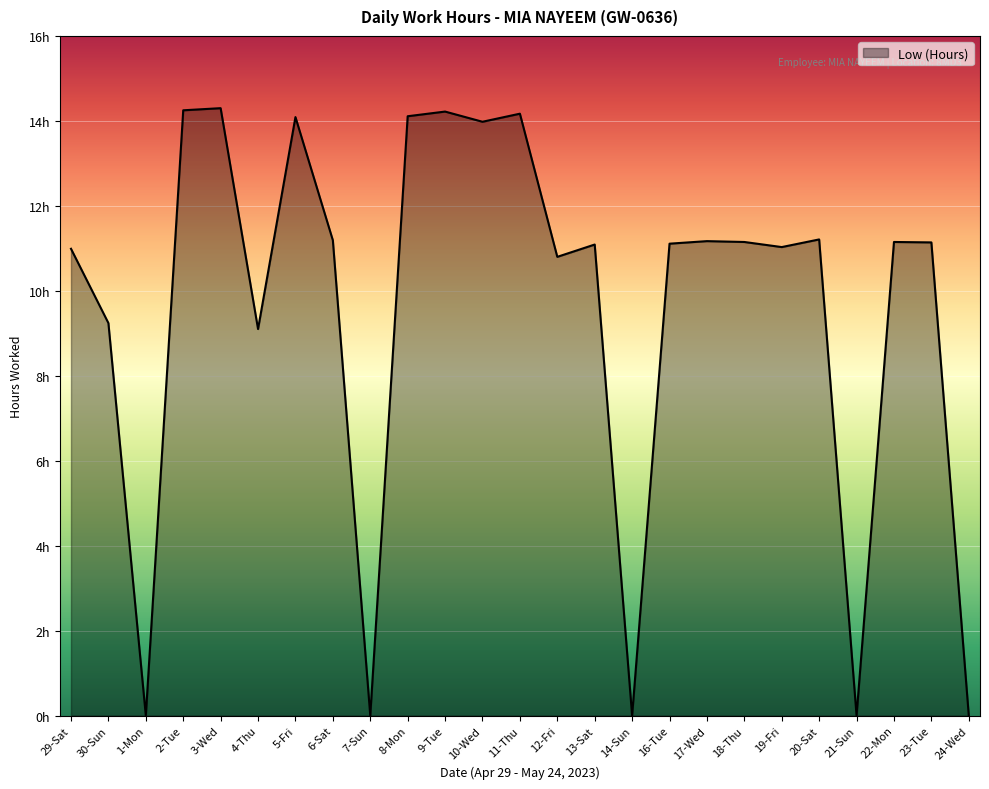

How many lines are shown in the chart?

1